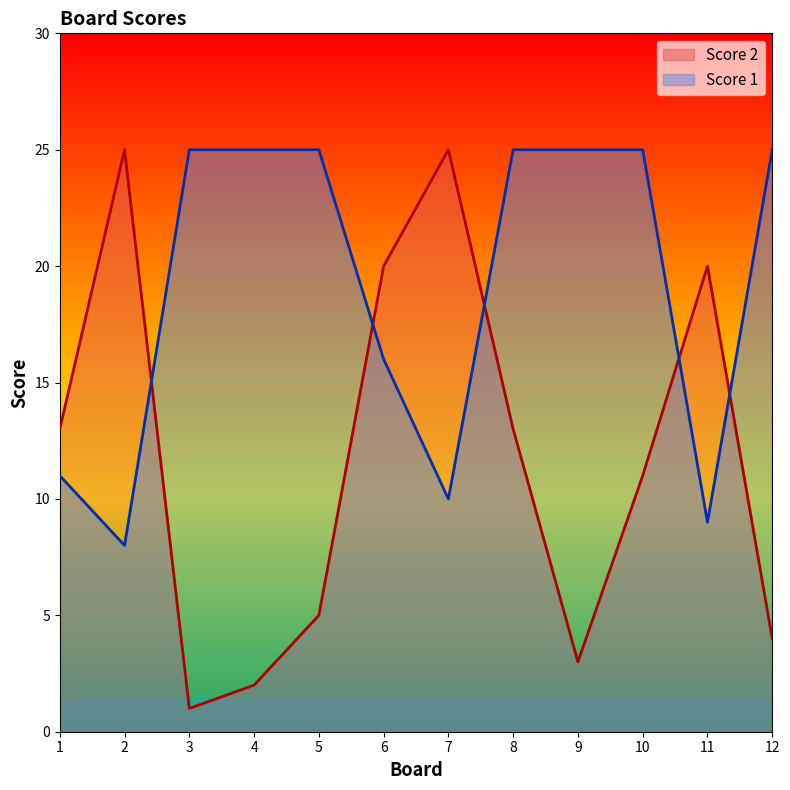

What is the value of the Score 1 point at the 6th from the left?

16